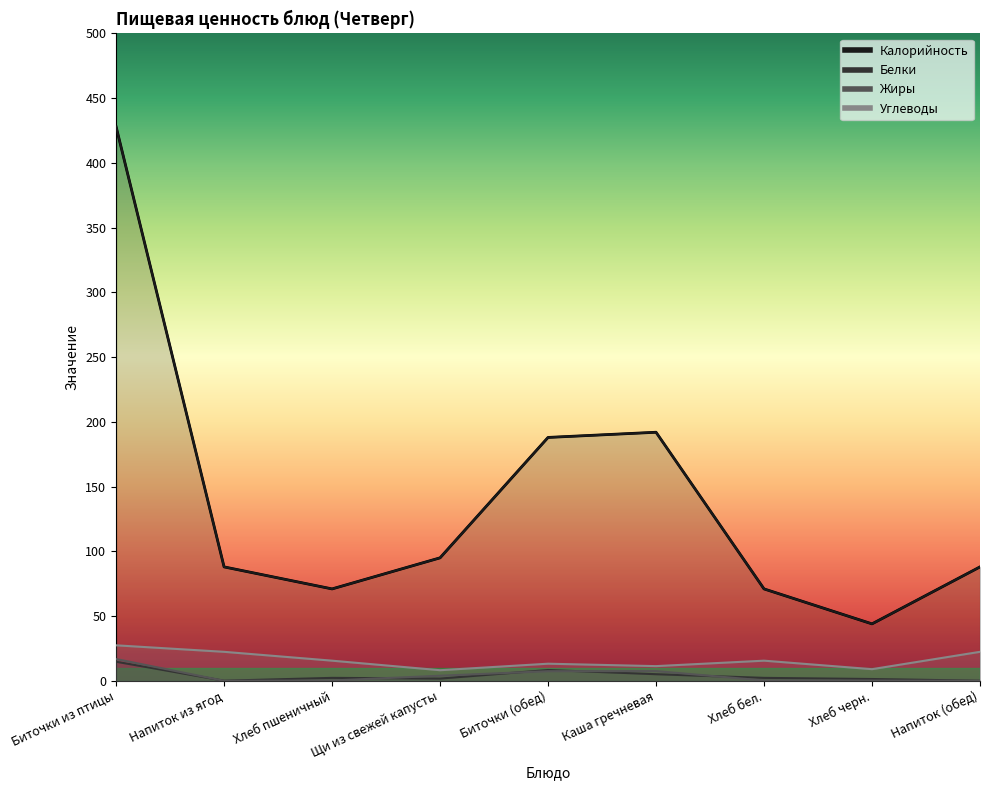

What is the label of the 7th point from the left?

Хлеб бел.